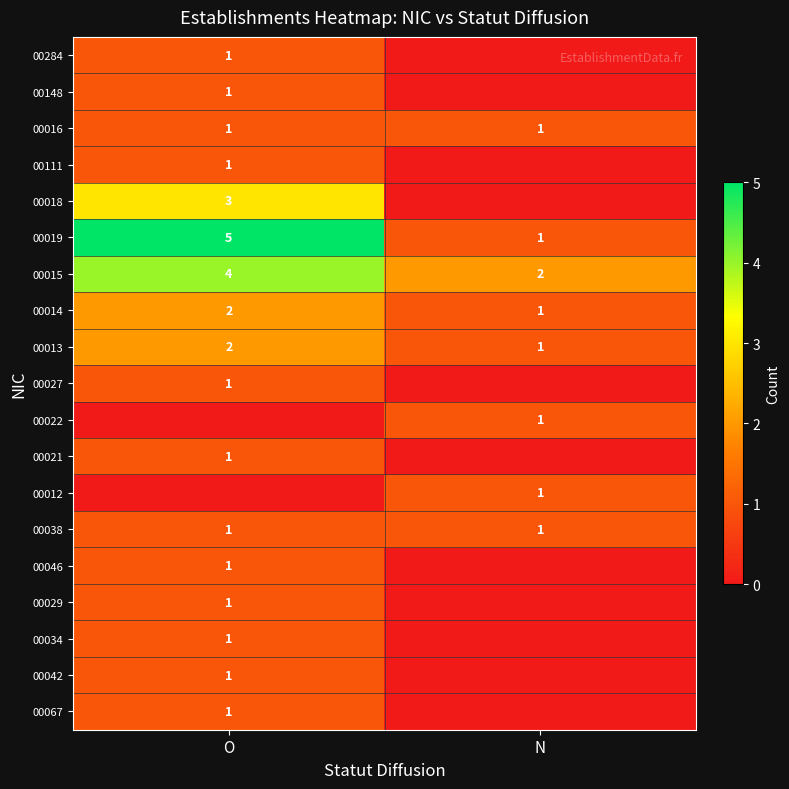

The 00016 series shows 1 at N. True or false?

True